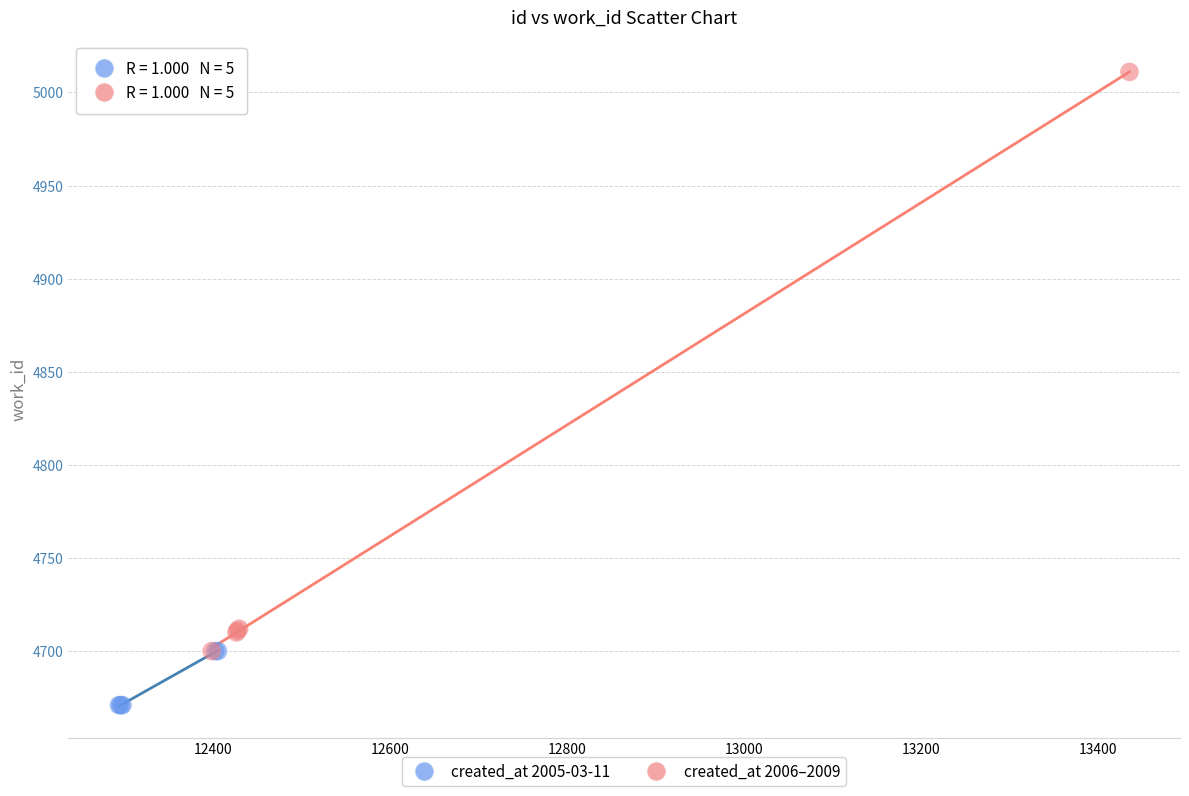

Which series reaches the minimum Y coordinate?

created_at 2005-03-11